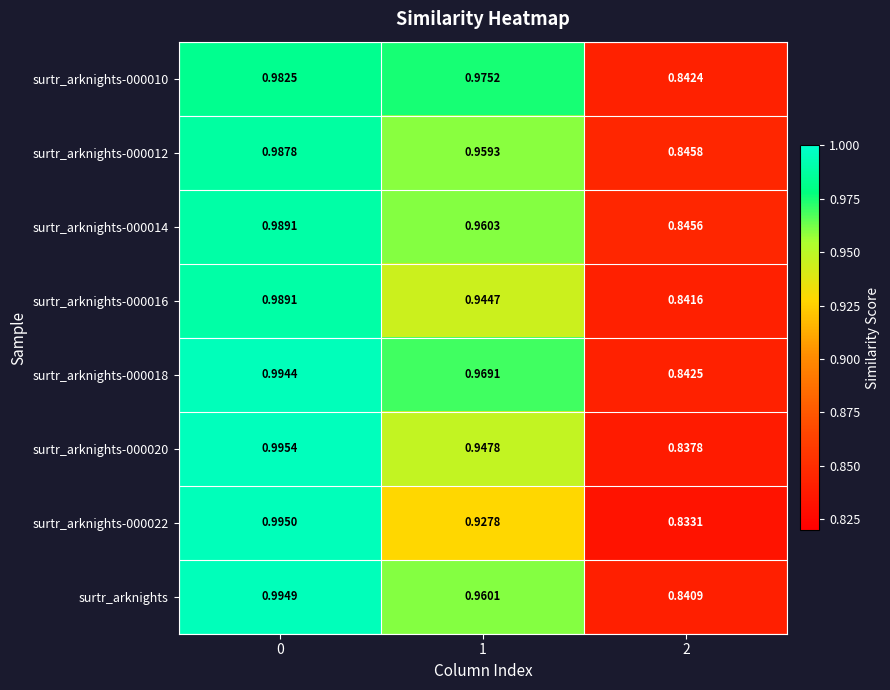

Count the number of categories in the chart.

3